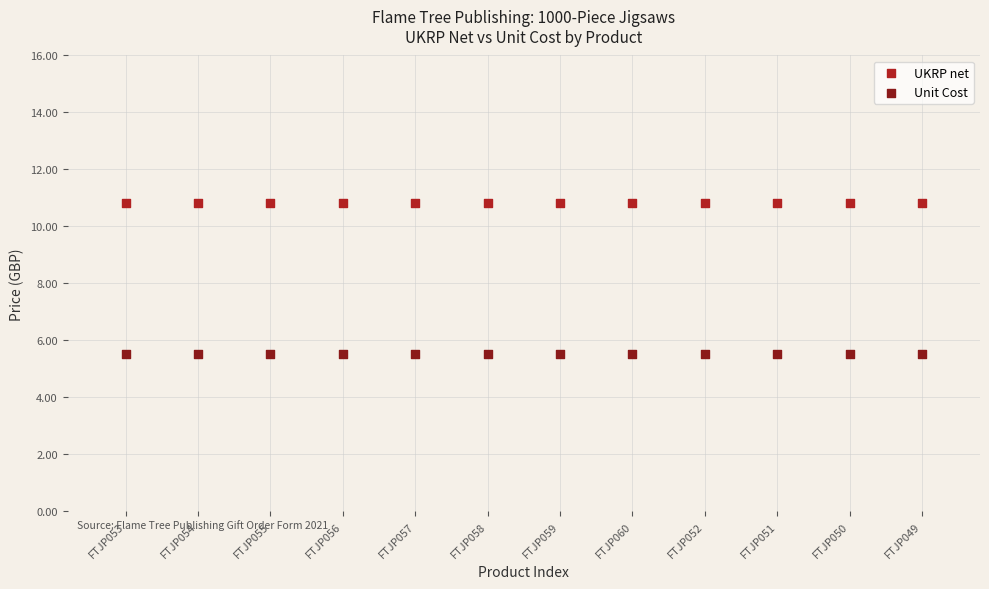

Which series contains the highest Y value?

UKRP net